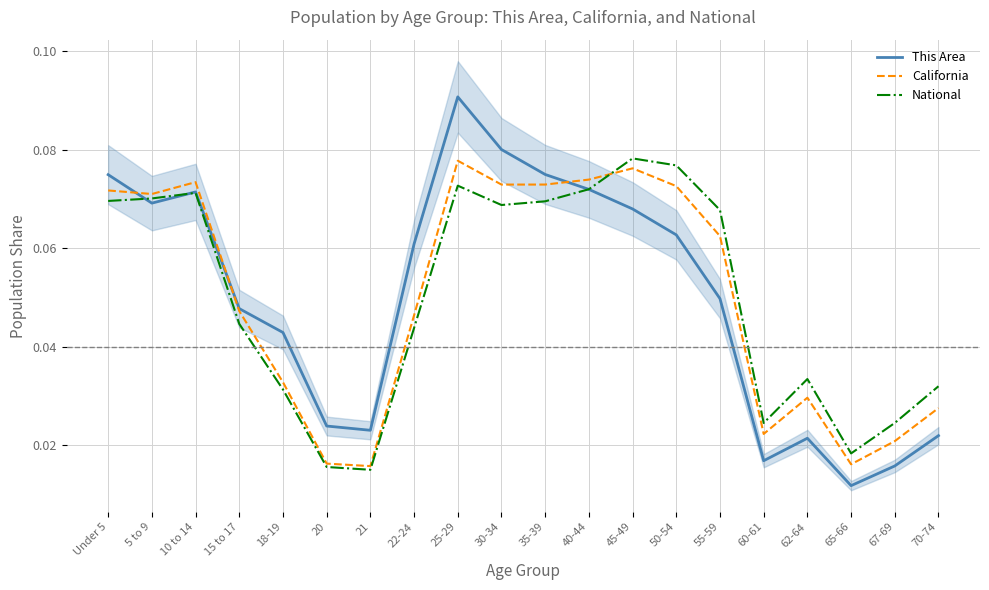

Which category has the lowest value across all series?

65-66